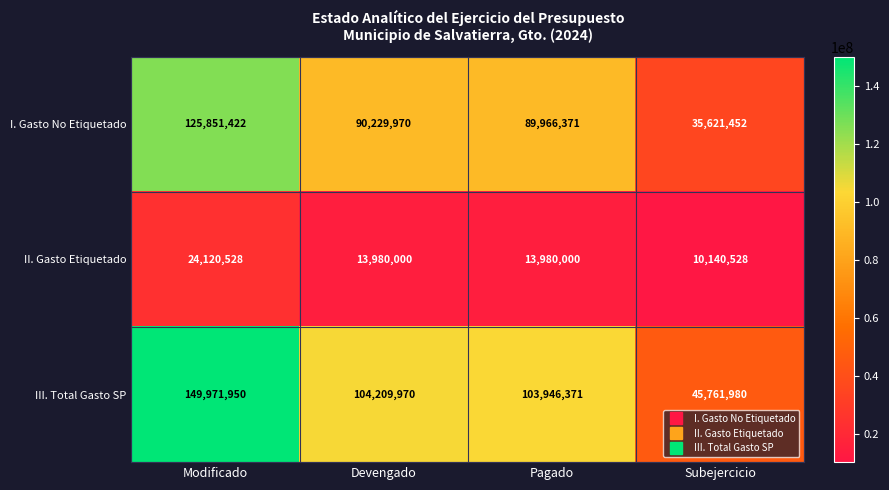

What is the sum of the I. Gasto No Etiquetado values at Devengado and Pagado?

180196341